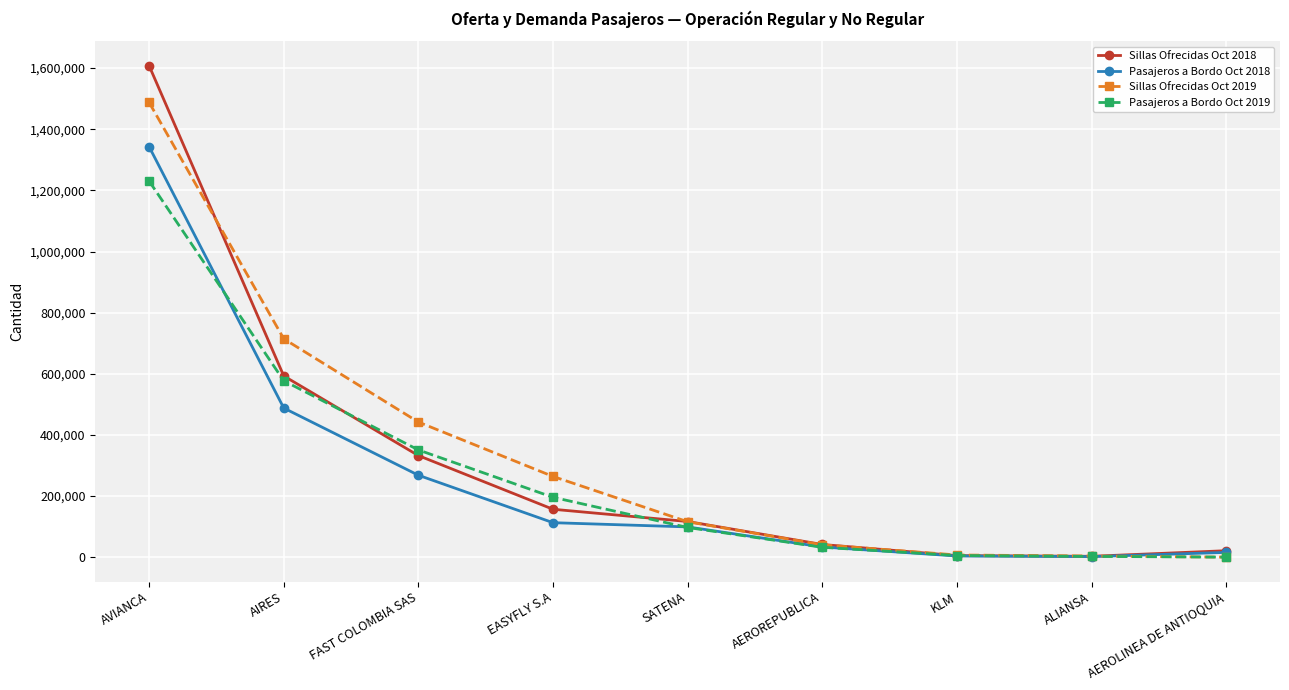

The value of Pasajeros a Bordo Oct 2019 at FAST COLOMBIA SAS is 472726. True or false?

False